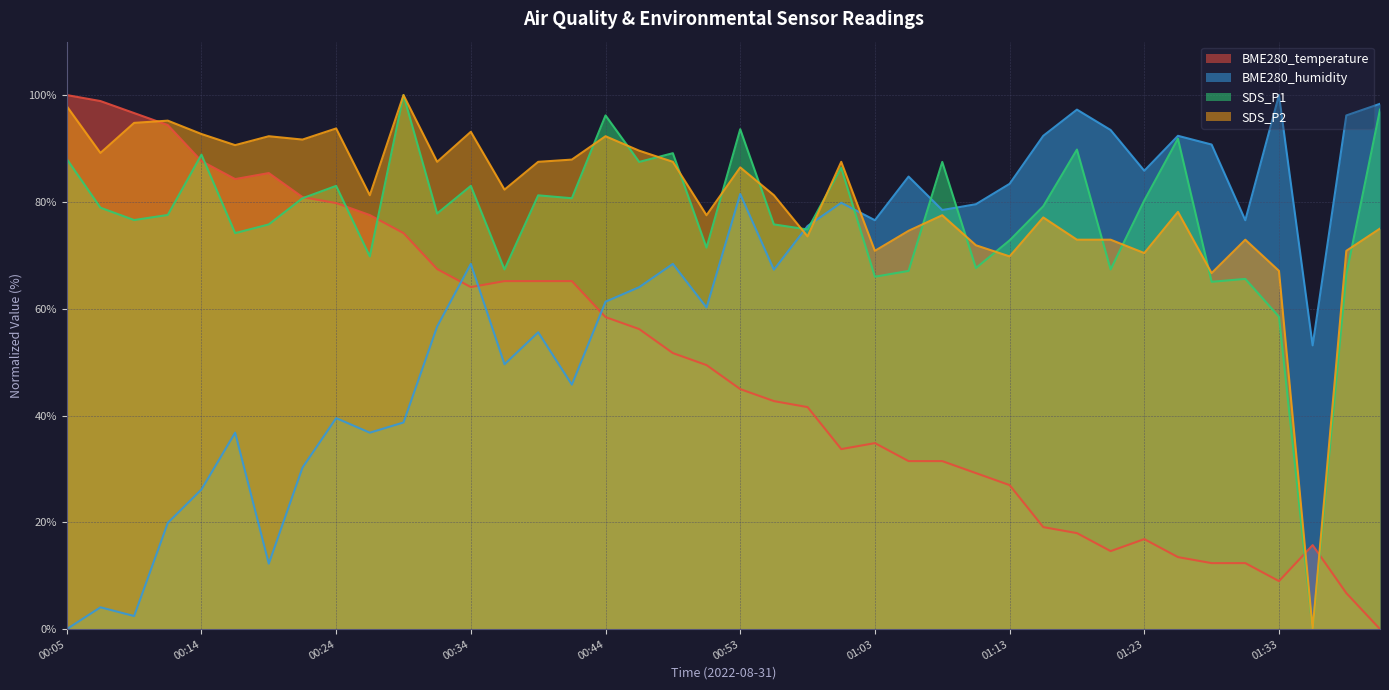

What is the label of the 40th point from the left?

01:41